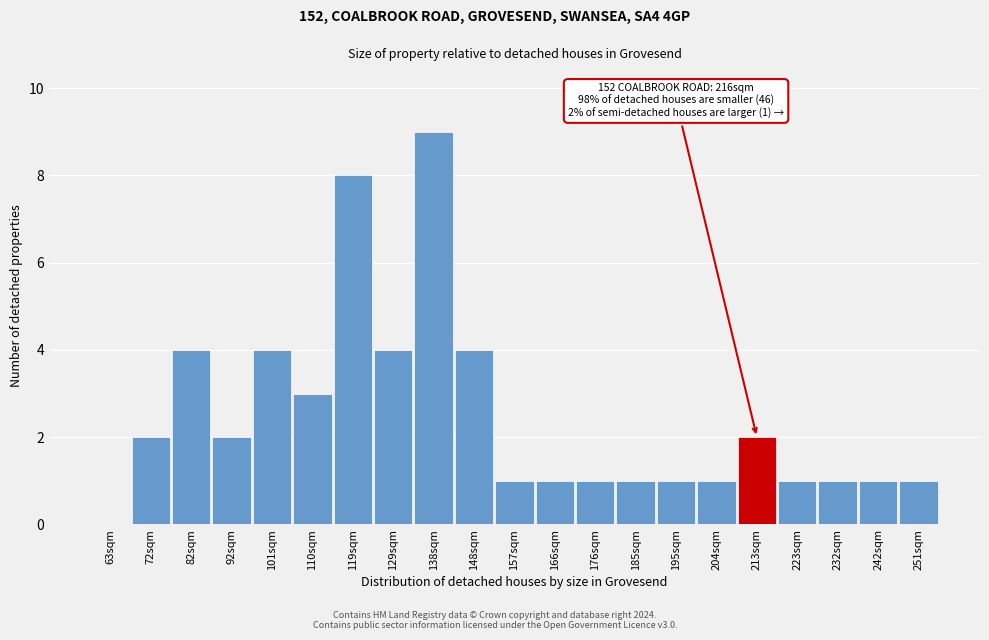

Reading left to right, extract all data points from this chart.

63sqm=0	72sqm=2	82sqm=4	92sqm=2	101sqm=4	110sqm=3	119sqm=8	129sqm=4	138sqm=9	148sqm=4	157sqm=1	166sqm=1	176sqm=1	185sqm=1	195sqm=1	204sqm=1	213sqm=2	223sqm=1	232sqm=1	242sqm=1	251sqm=1